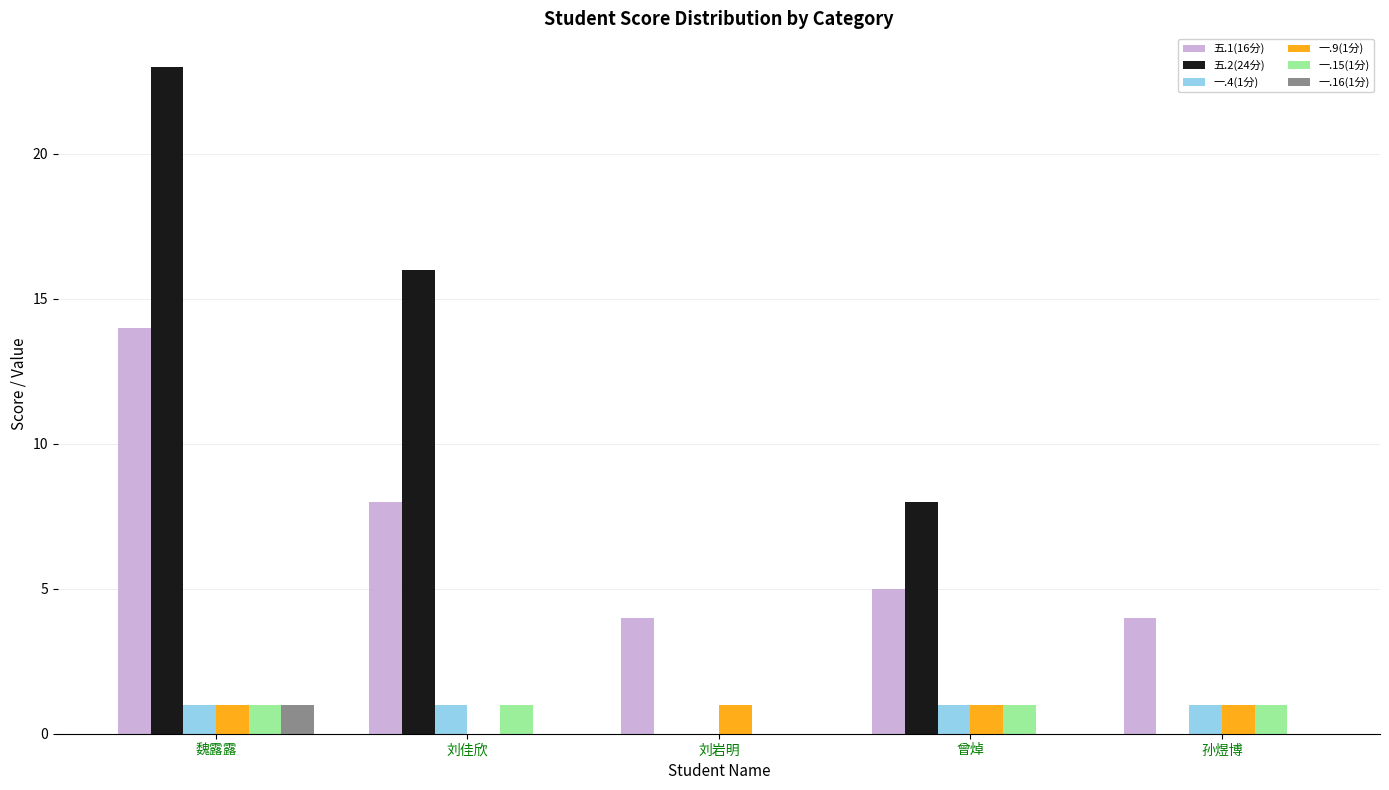

Which series changed the most between 魏露露 and 刘岩明?

五.2(24分)